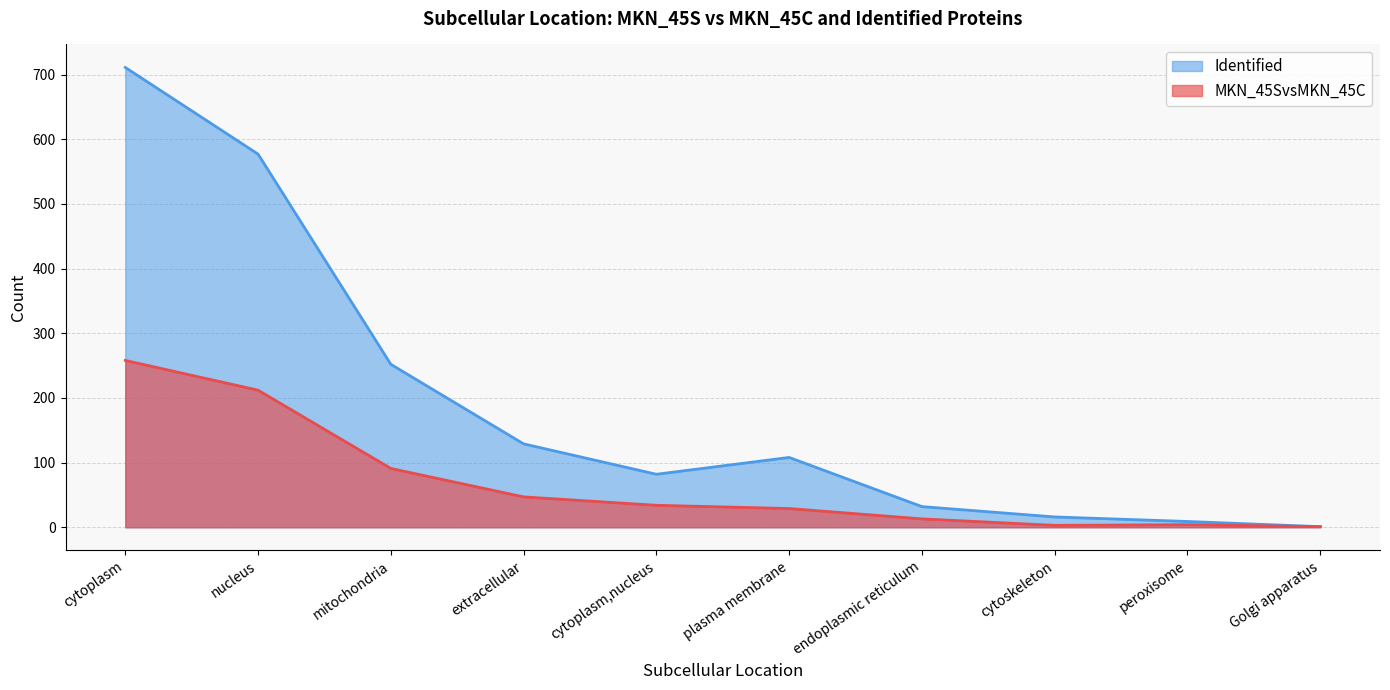

How many values in the MKN_45SvsMKN_45C series exceed 34?

4